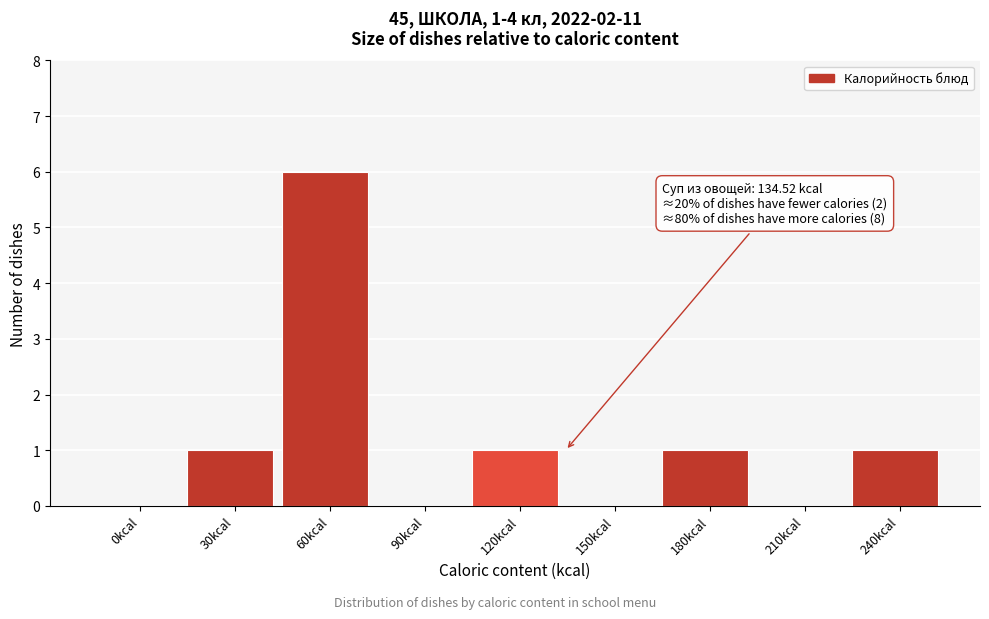

Reading left to right, extract all data points from this chart.

0kcal=0	30kcal=1	60kcal=6	90kcal=0	120kcal=1	150kcal=0	180kcal=1	210kcal=0	240kcal=1